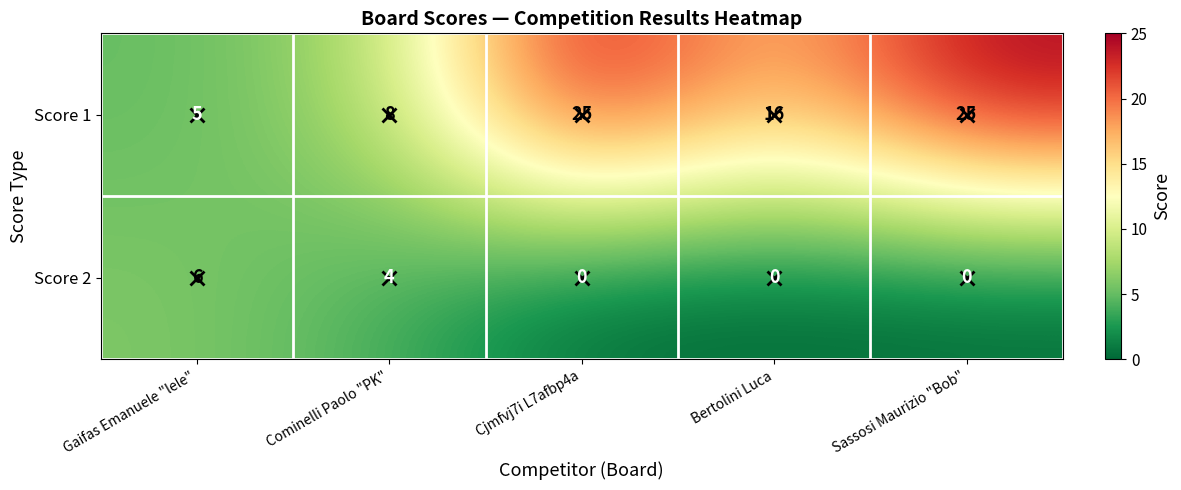

Which series changed the most between Cominelli Paolo "PK" and Cjmfvj7i L7afbp4a?

Score 1